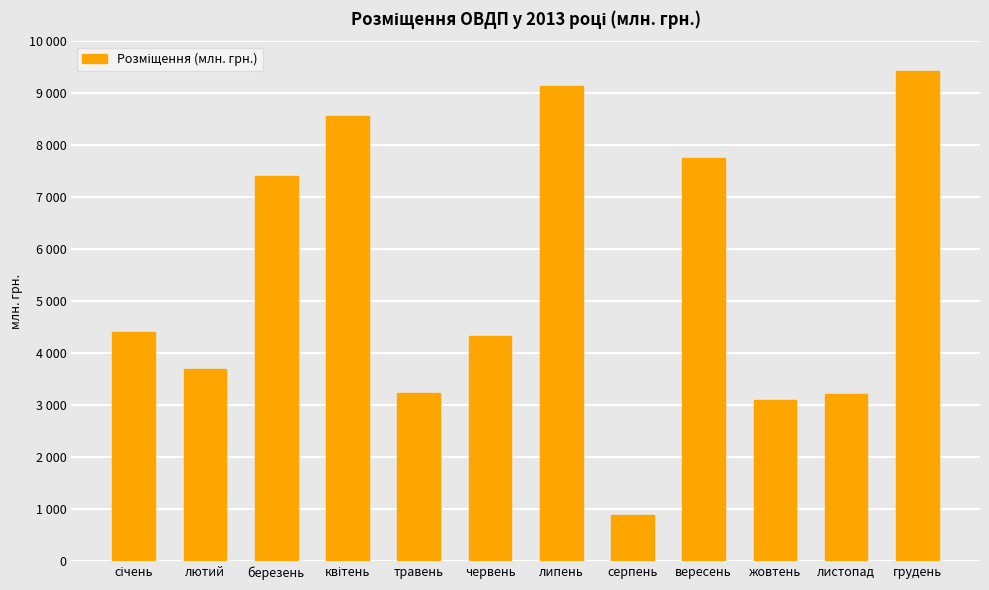

What is the change in value from січень to липень?

+4738.0